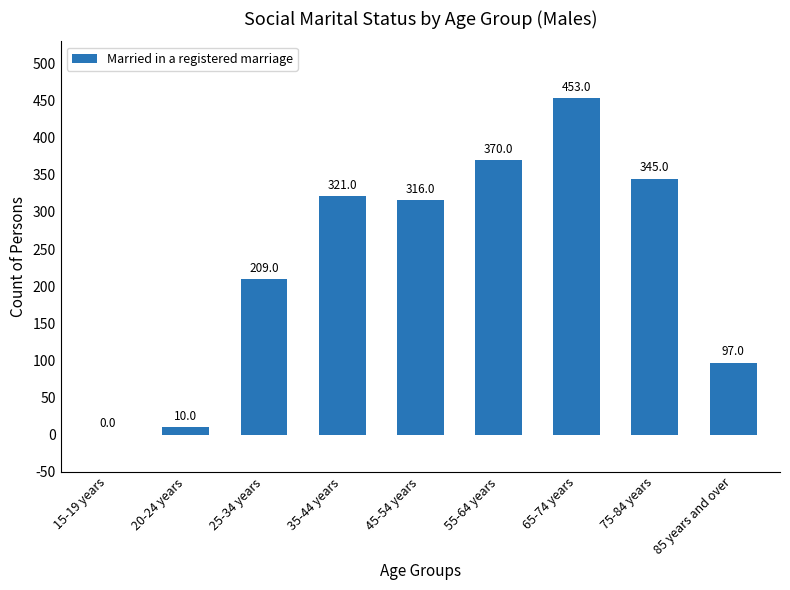

Is it true that the value at 75-84 years is 229?

False